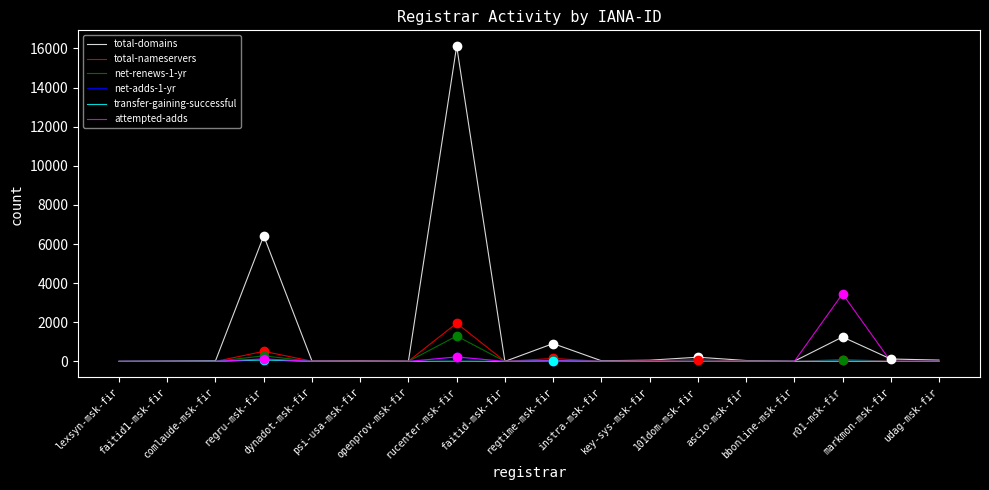

Does the chart have visible grid lines?

No